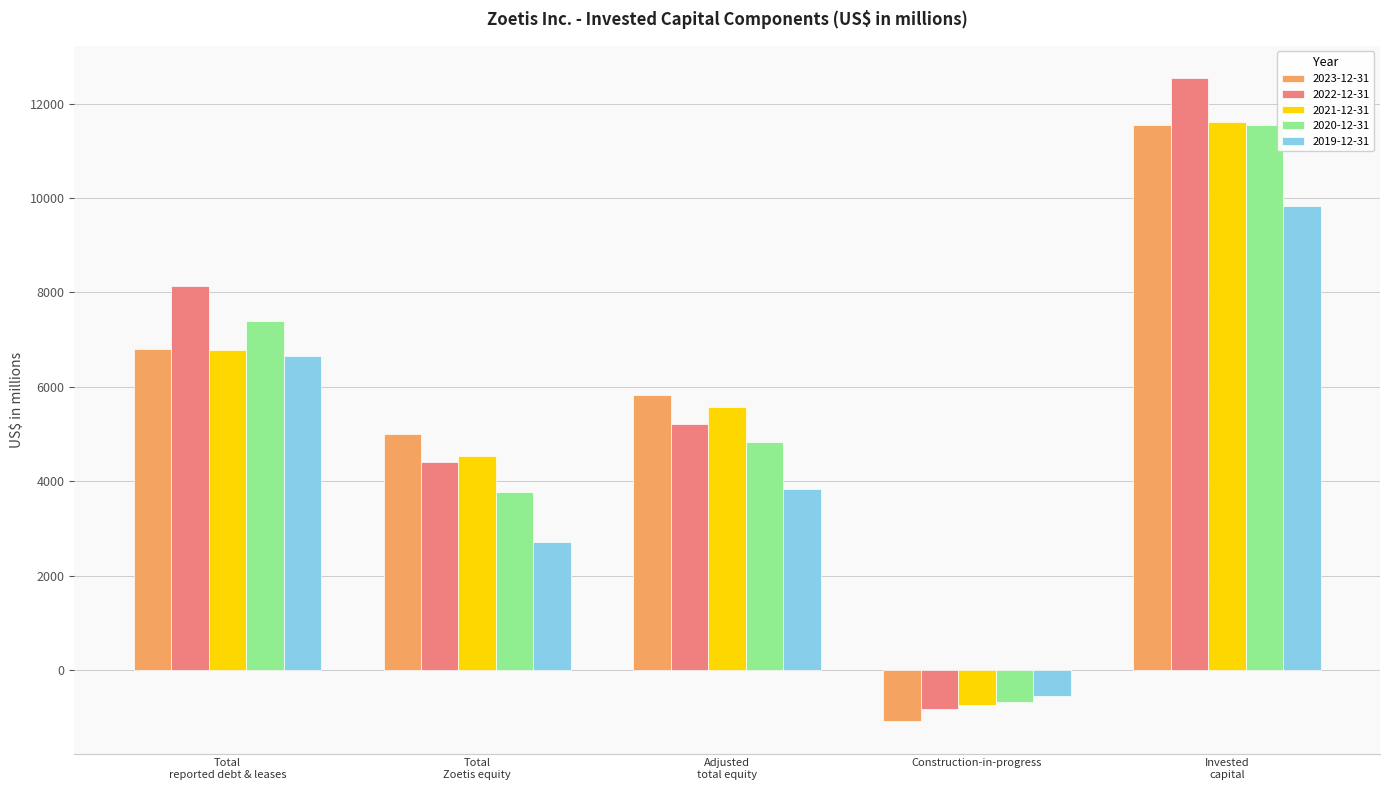

What is the difference between the second highest and minimum values in the 2022-12-31 series?

8947